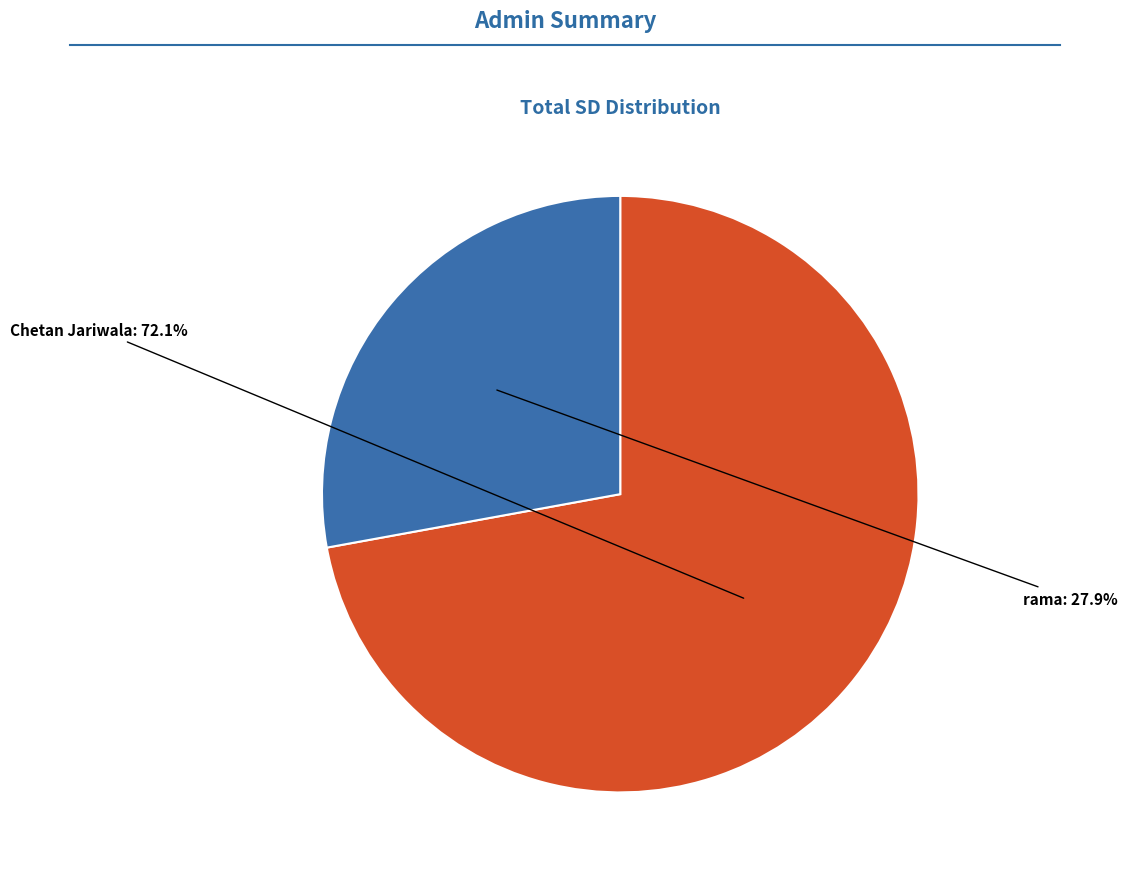

Rank the categories by value from lowest to highest.

rama, Chetan Jariwala